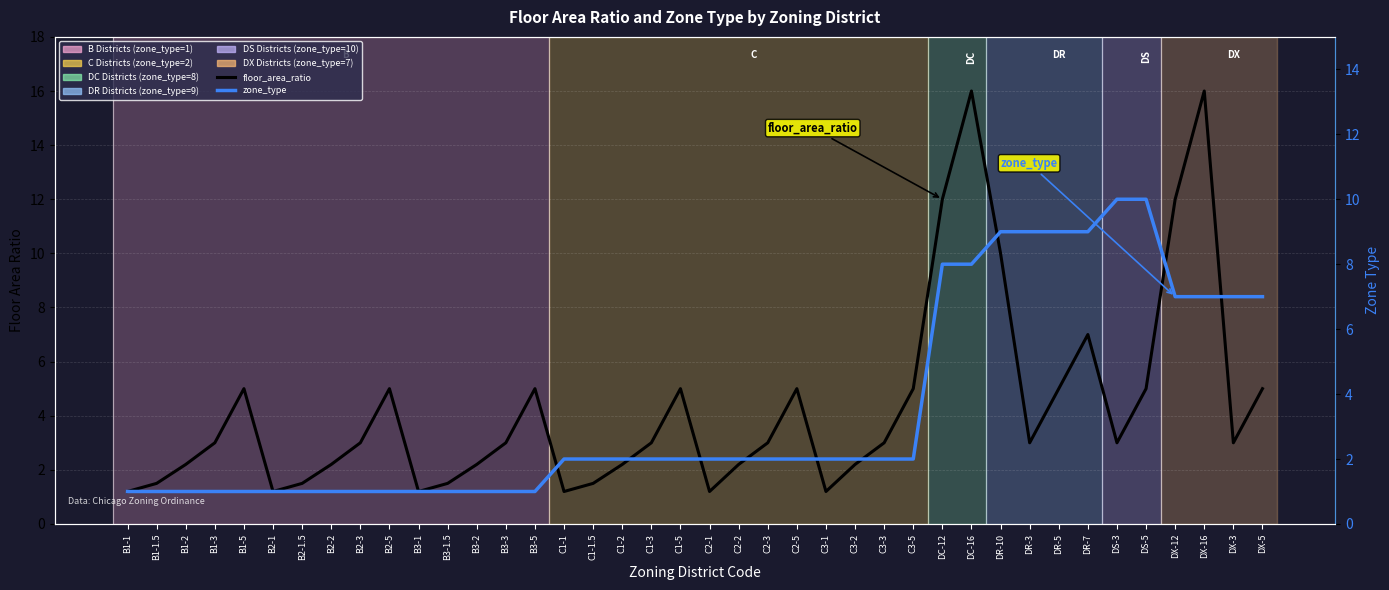

Which has a higher value, DS-3 or B3-1?

DS-3